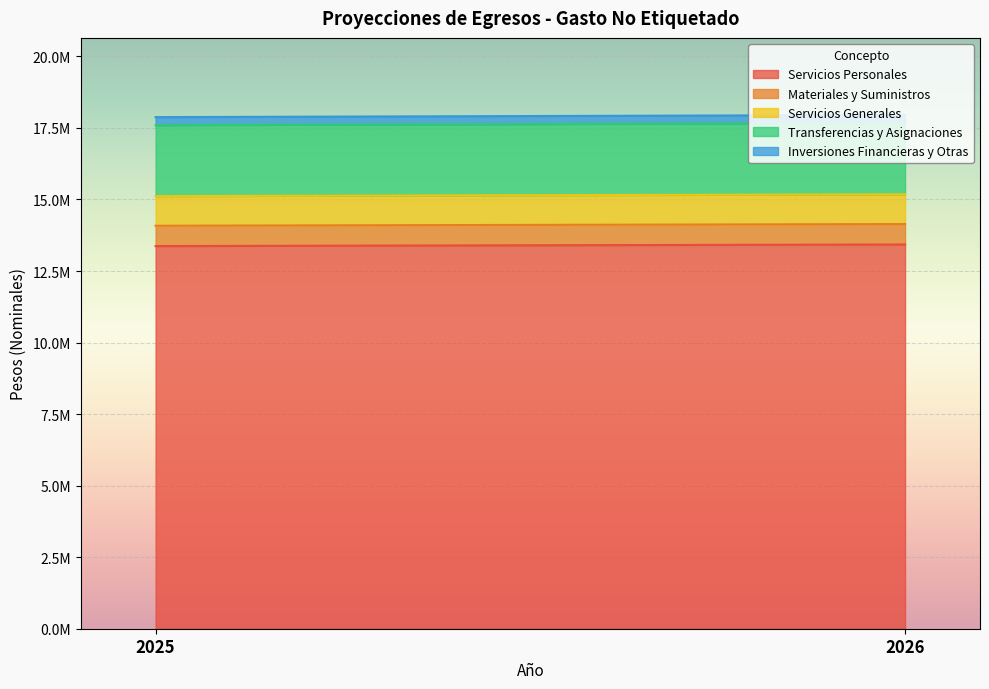

Reading right to left, what are all the values shown in this chart?

Servicios Personales: 13428068.9	13371507.4
Materiales y Suministros: 713807.0	710800.3
Servicios Generales: 1038934.3	1034558.2
Transferencias y Asignaciones: 2490351.8	2479862.0
Inversiones Financieras y Otras: 282758.5	281567.5